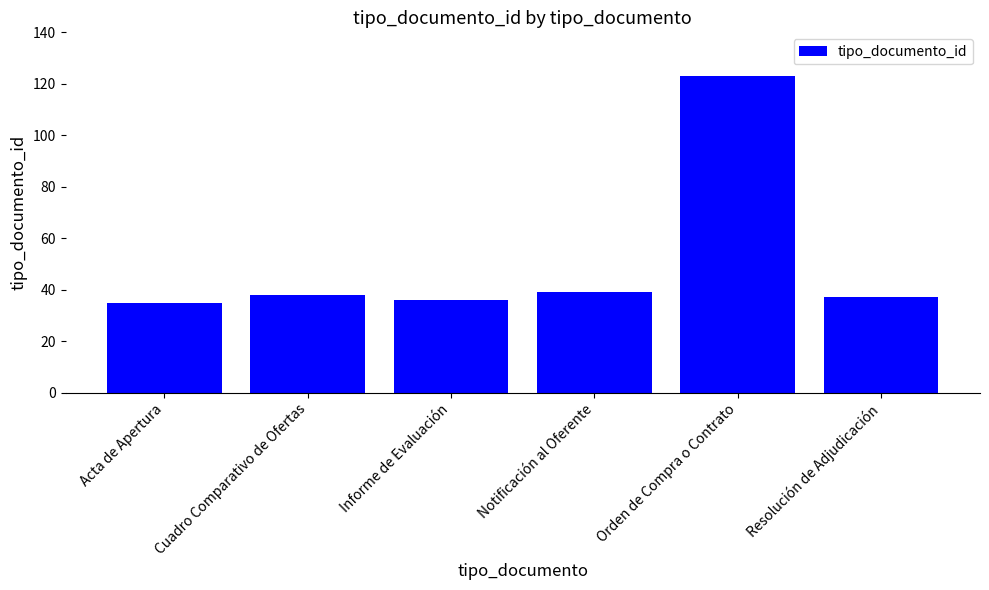

What is the value of the 2nd bar from the left?

38